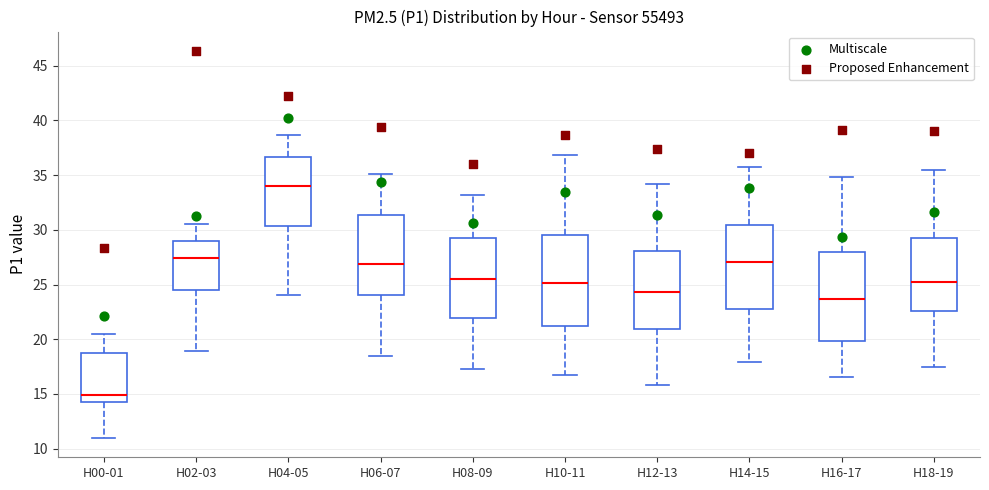

Reading left to right, read every box against the y-axis: the position of its median line, the range the box covers, and the ends of its whiskers. The values are not printed on the chart, so give them approximately, as read against the axis.

H00-01: median 15.0, box 14.5 to 19.0, whiskers 11.0 to 20.5
H02-03: median 27.5, box 24.5 to 29.0, whiskers 19.0 to 30.5
H04-05: median 34.0, box 30.5 to 36.5, whiskers 24.0 to 38.5
H06-07: median 27.0, box 24.0 to 31.5, whiskers 18.5 to 35.0
H08-09: median 25.5, box 22.0 to 29.5, whiskers 17.5 to 33.0
H10-11: median 25.0, box 21.0 to 29.5, whiskers 17.0 to 37.0
H12-13: median 24.5, box 21.0 to 28.0, whiskers 16.0 to 34.0
H14-15: median 27.0, box 23.0 to 30.5, whiskers 18.0 to 36.0
H16-17: median 23.5, box 20.0 to 28.0, whiskers 16.5 to 35.0
H18-19: median 25.5, box 22.5 to 29.5, whiskers 17.5 to 35.5